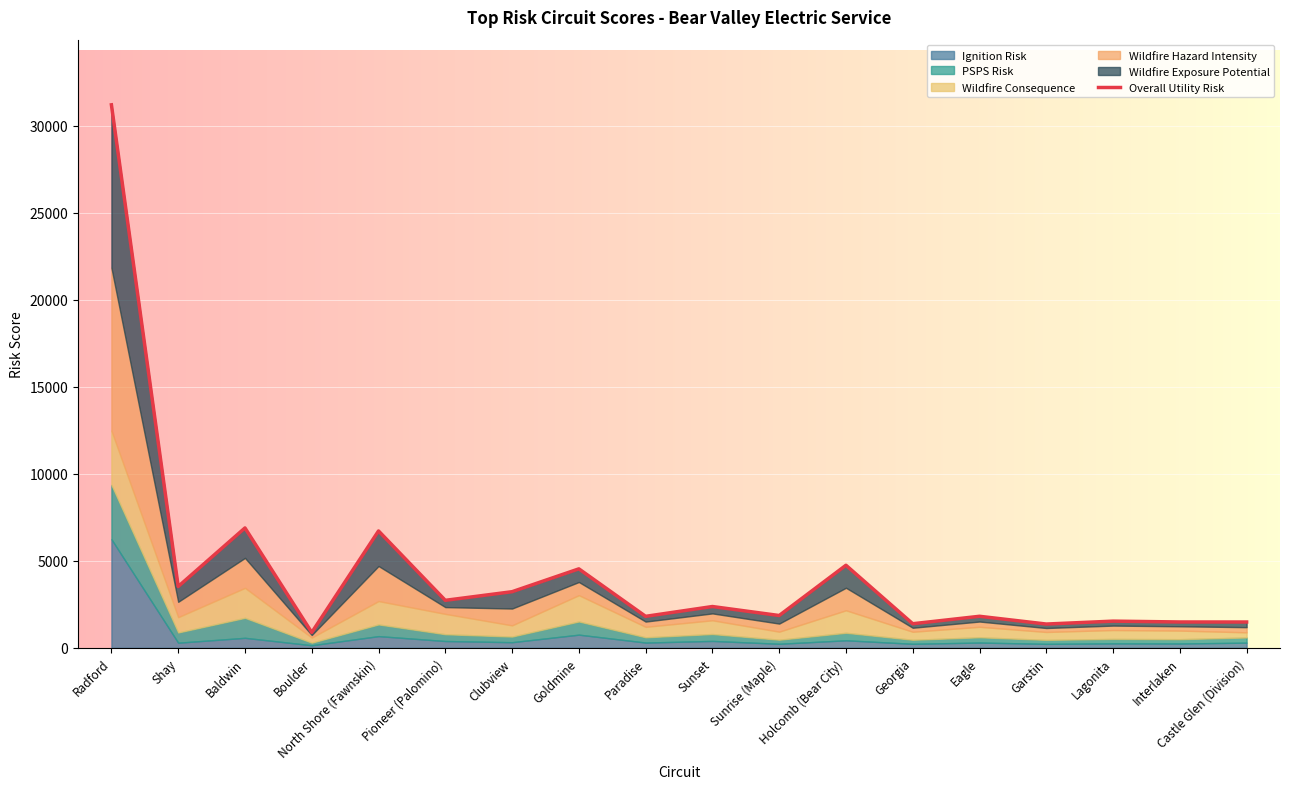

How many points are lower than both their immediate neighbors (excluding endpoints)?

7